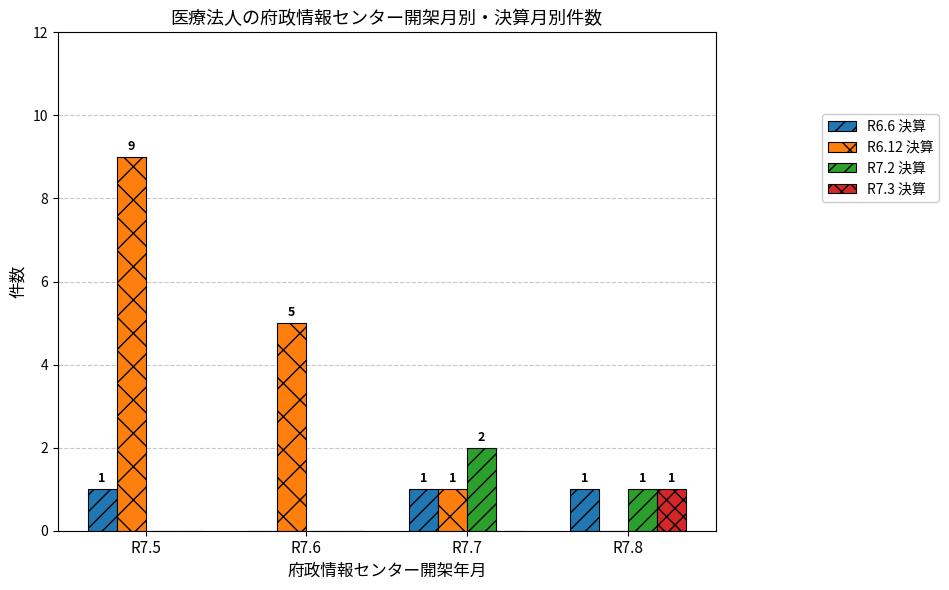

Which series has the largest total across all categories?

R6.12 決算